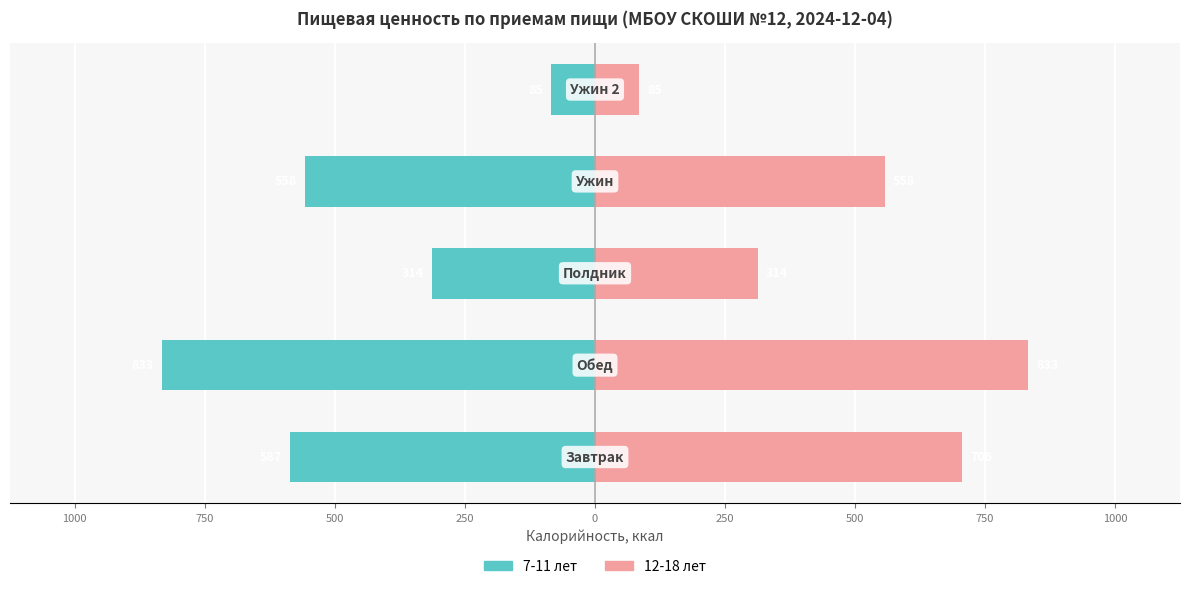

What is the value of the 7-11 лет bar at the 4th from the left?

-558